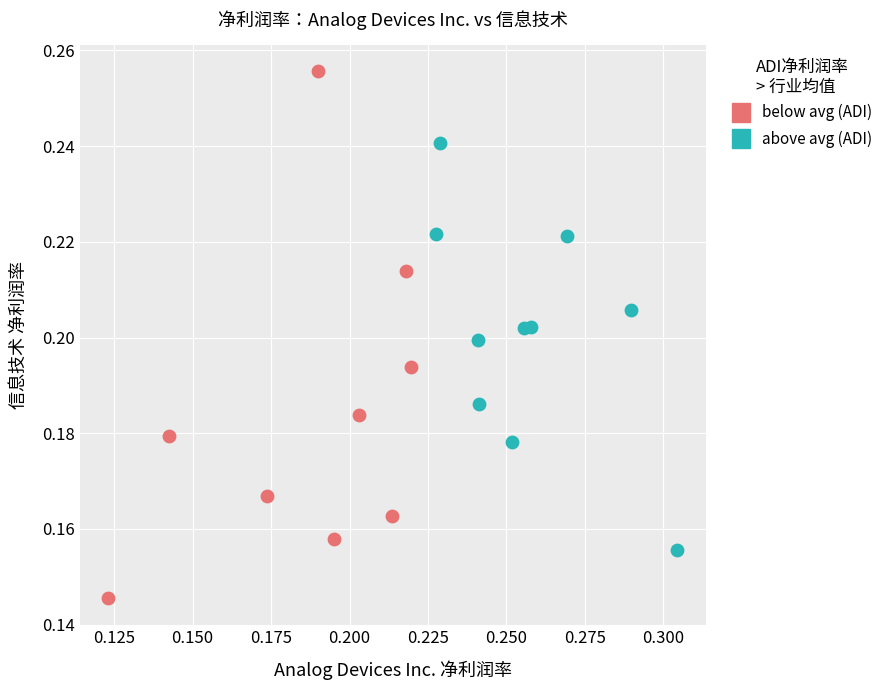

Which series reaches the maximum Y coordinate?

below avg (ADI)